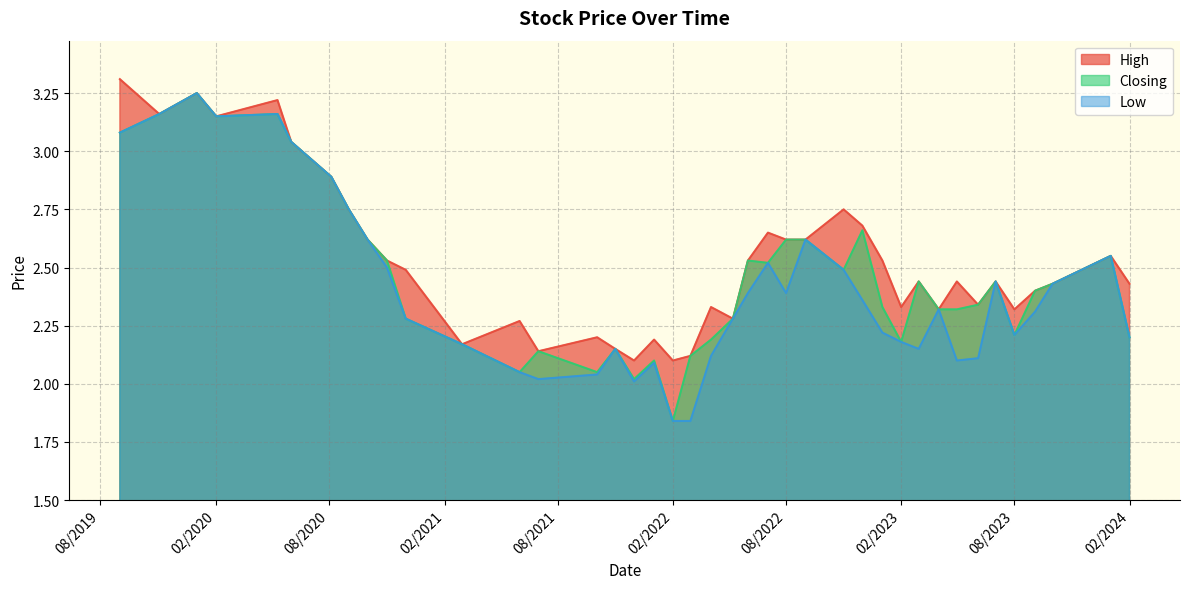

True or false: Closing has more than 0 points higher than both neighbors.

True